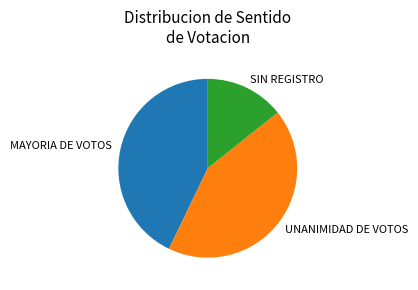

Is the sum of UNANIMIDAD DE VOTOS and MAYORIA DE VOTOS greater than half?

Yes